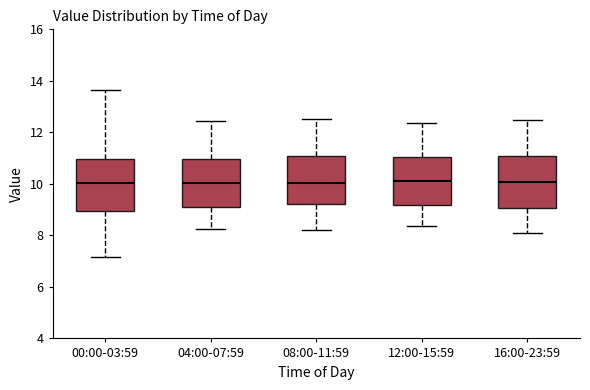

Reading left to right, read every box against the y-axis: the position of its median line, the range the box covers, and the ends of its whiskers. The values are not printed on the chart, so give them approximately, as read against the axis.

00:00-03:59: median 10.0, box 9.0 to 11.0, whiskers 7.2 to 13.6
04:00-07:59: median 10.0, box 9.2 to 11.0, whiskers 8.2 to 12.4
08:00-11:59: median 10.0, box 9.2 to 11.0, whiskers 8.2 to 12.6
12:00-15:59: median 10.2, box 9.2 to 11.0, whiskers 8.4 to 12.4
16:00-23:59: median 10.0, box 9.0 to 11.0, whiskers 8.0 to 12.4